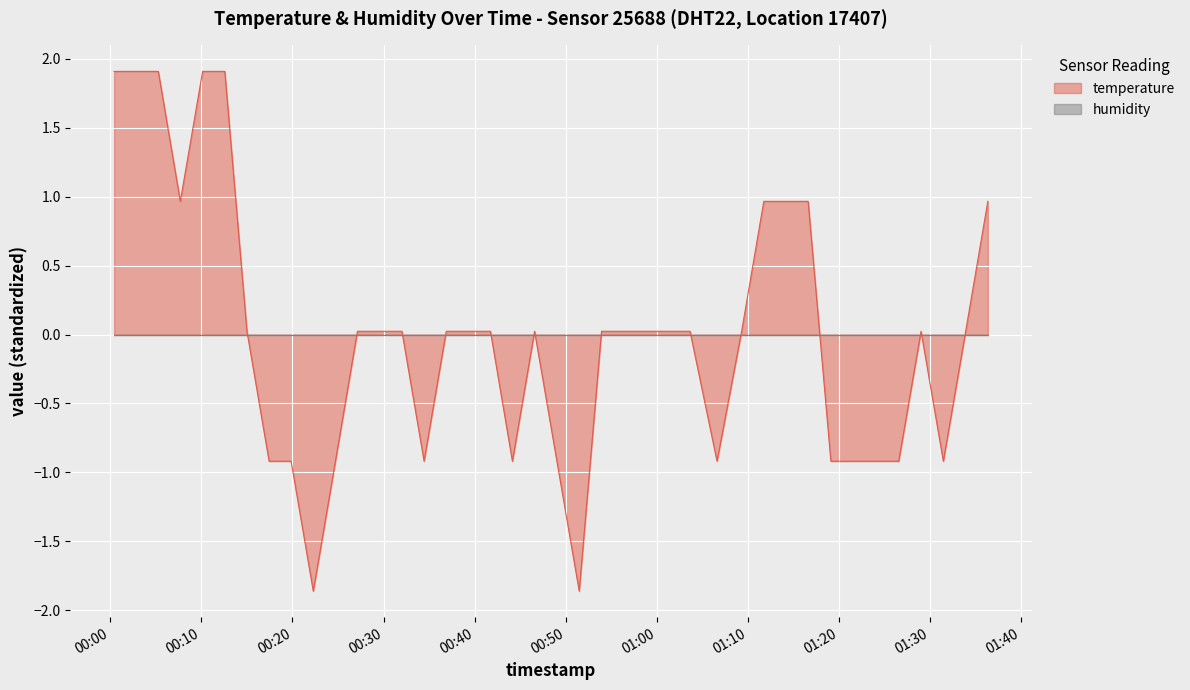

What is the minimum value shown in the chart?

-1.9